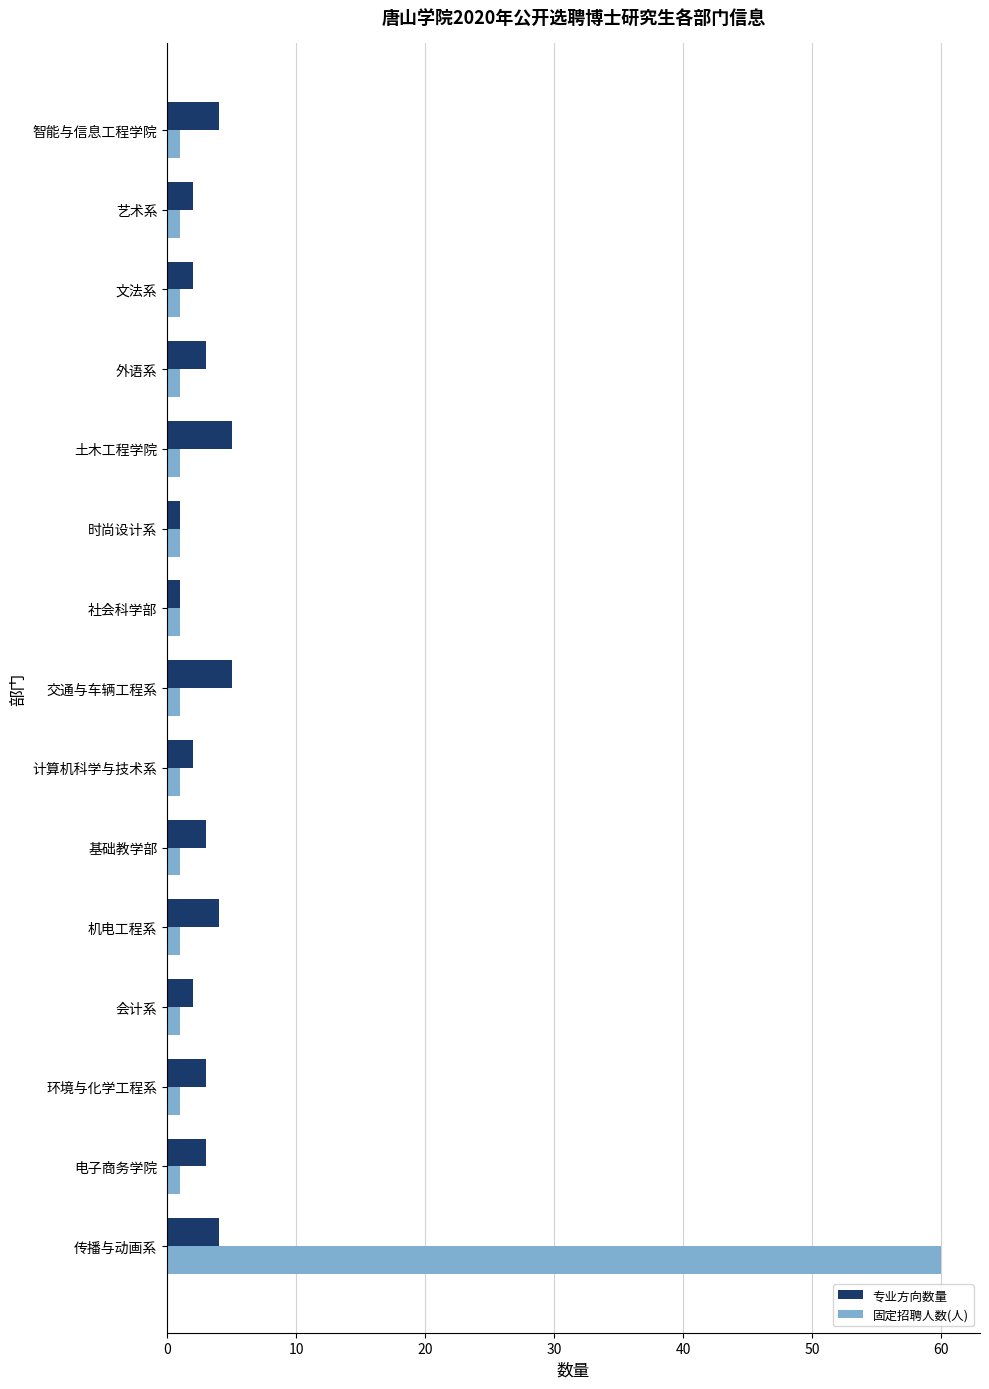

What is the difference between the second highest and second lowest values in the 专业方向数量 series?

4